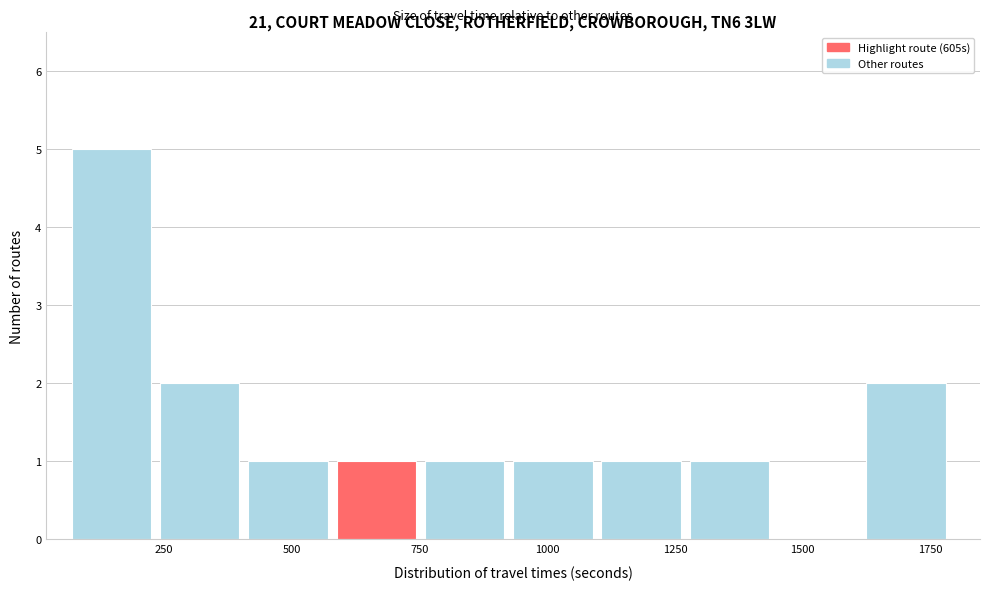

Around what value on the x-axis is the tallest bar? Give the approximate position of its centre, as read against the axis.

150